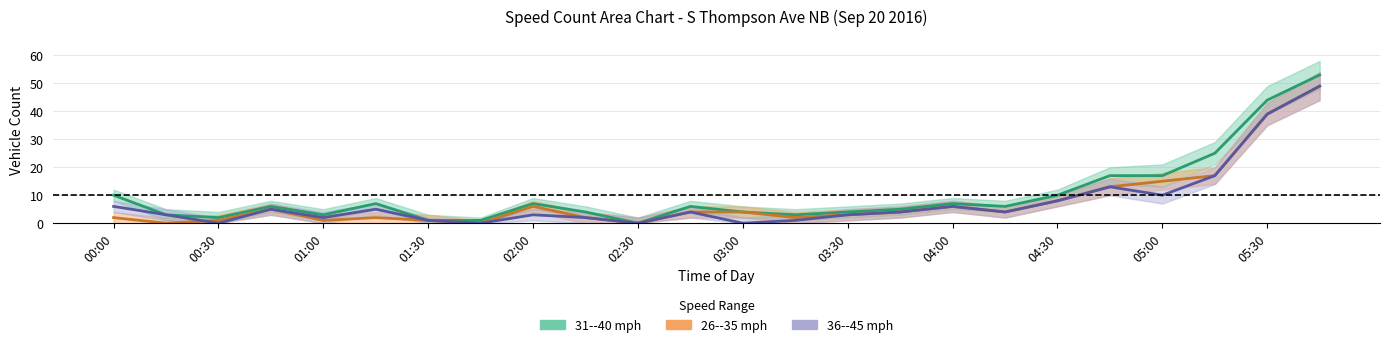

What is the maximum value for 26--35 mph center?

49